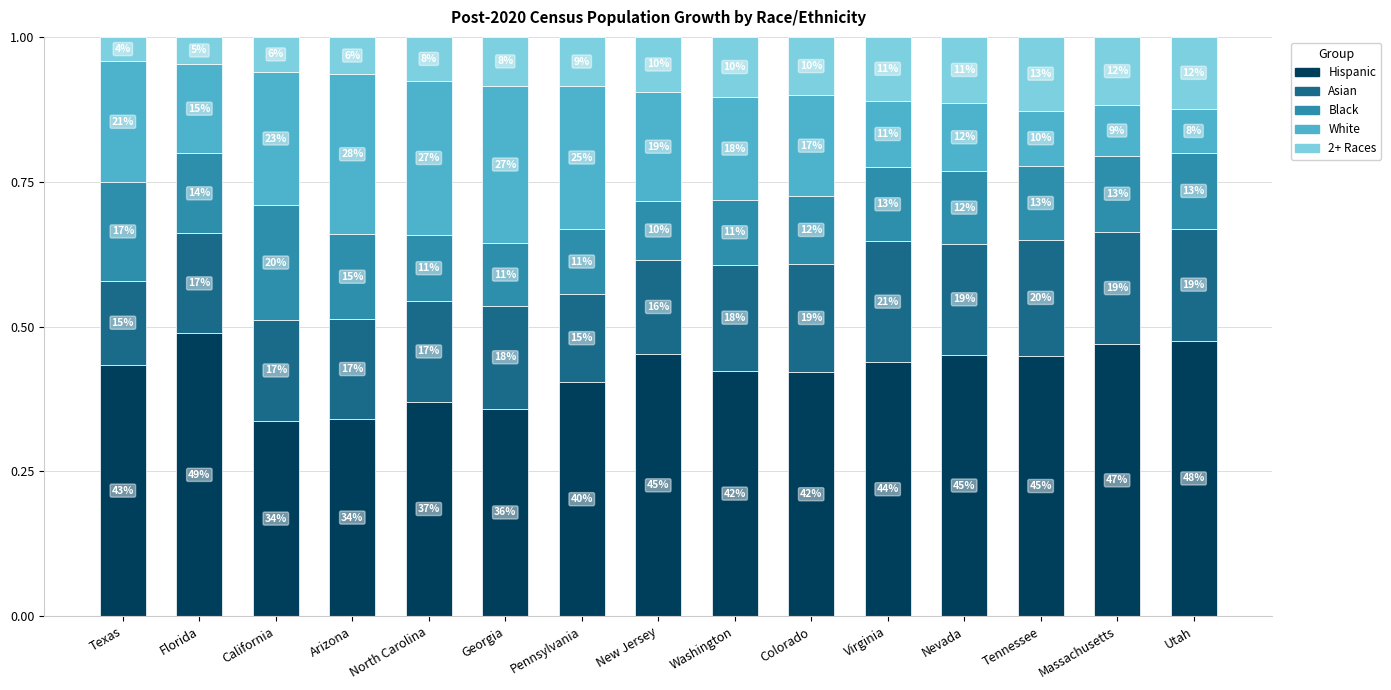

Does the chart contain stacked bars?

Yes